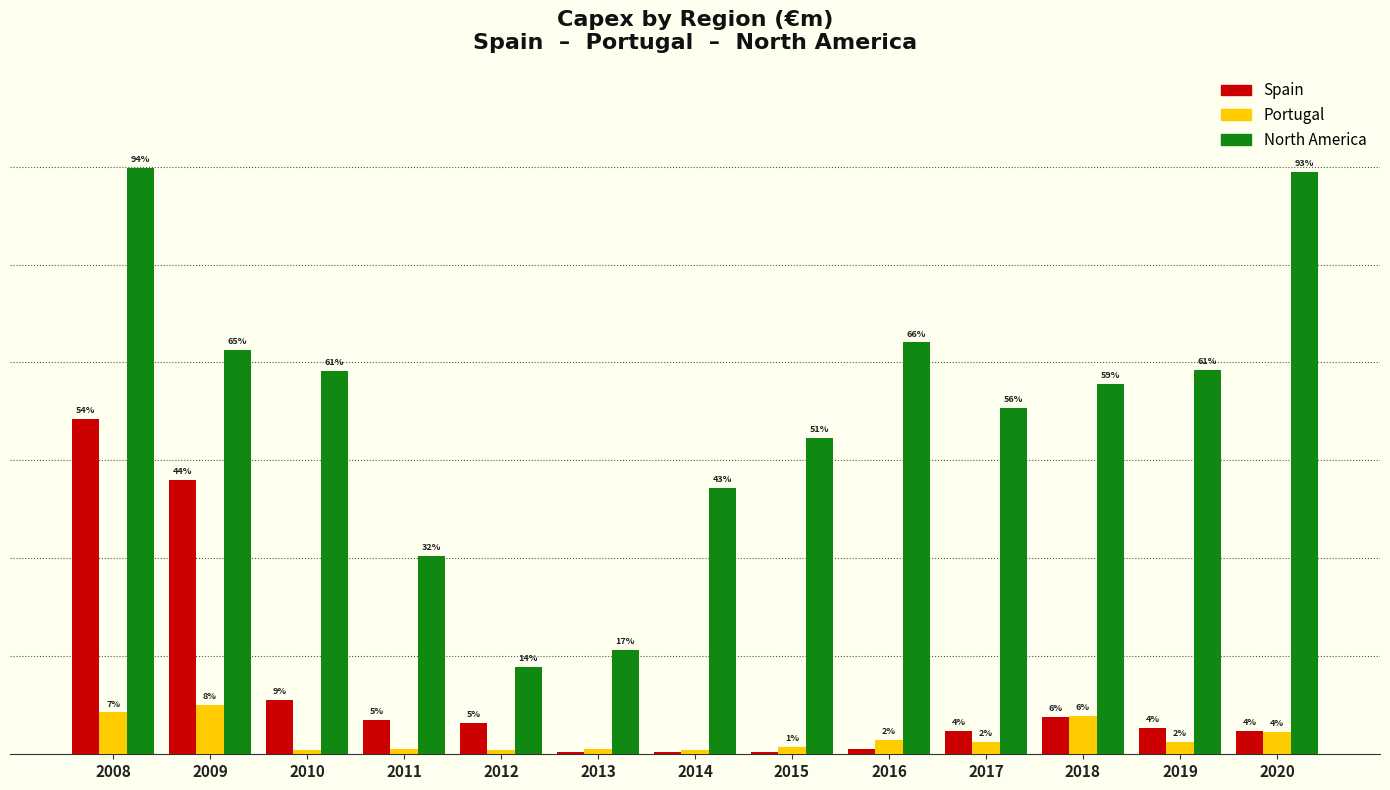

Are the bars horizontal?

No